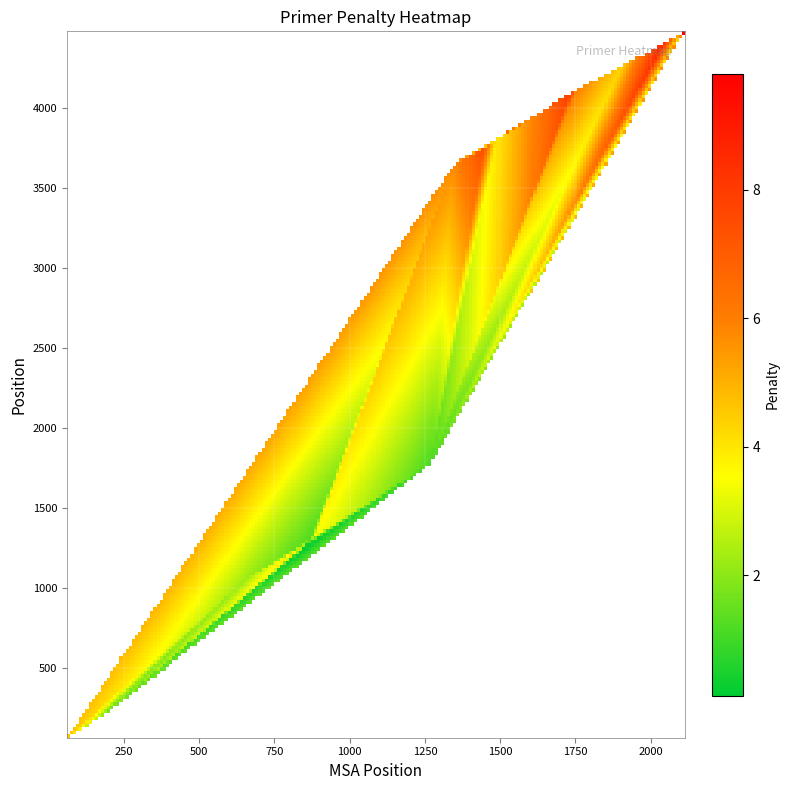

The value of 99 at 3645 is 0.0. True or false?

True